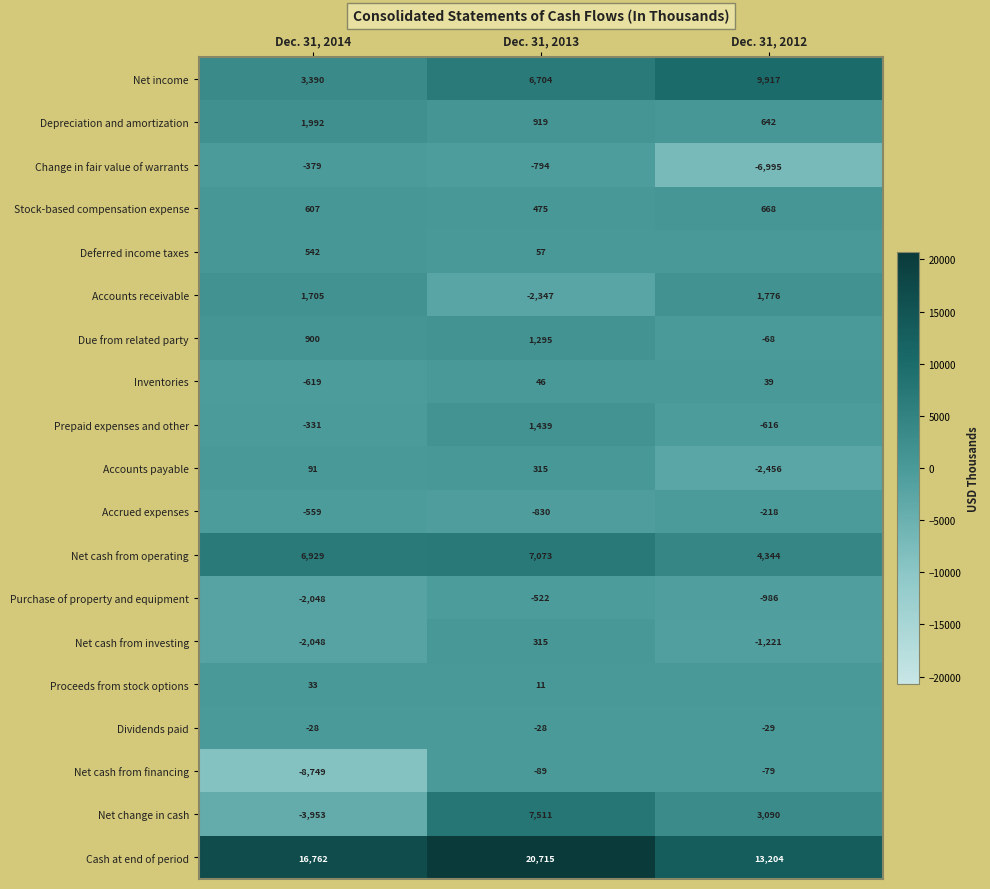

What is the sum of all Prepaid expenses and other values?

492